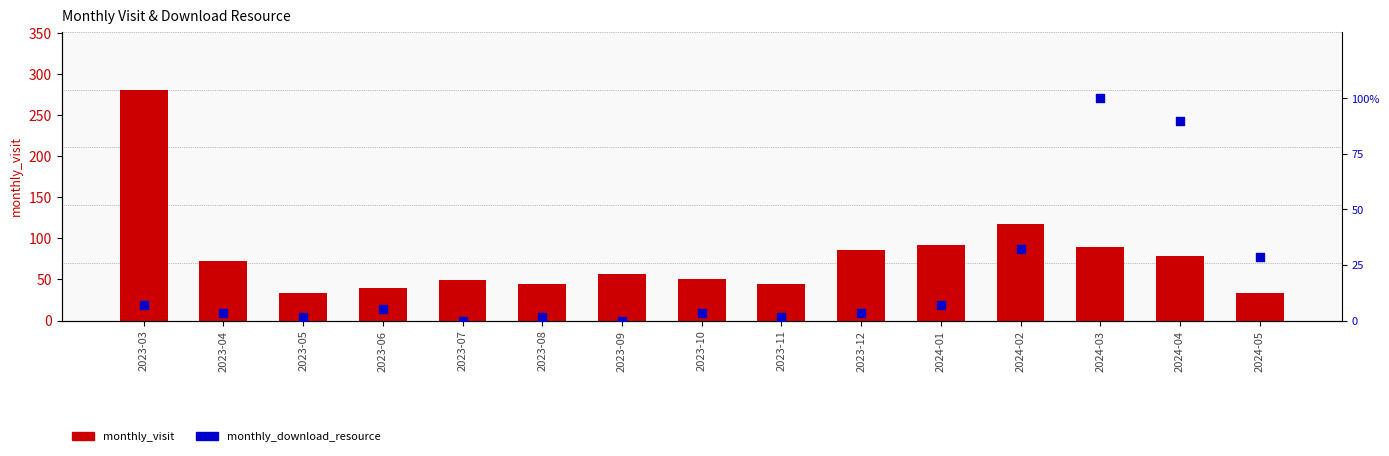

Which series has the widest spread of Y values?

monthly_visit